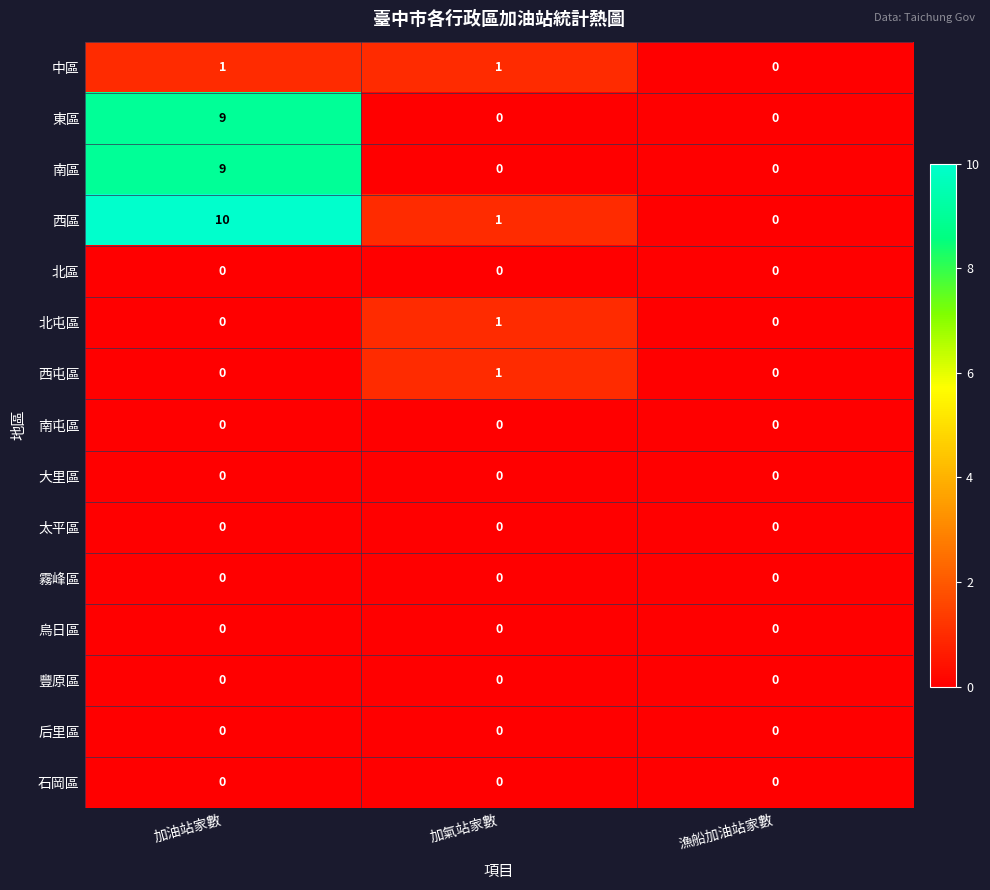

What is the total value across all series at 加氣站家數?

4